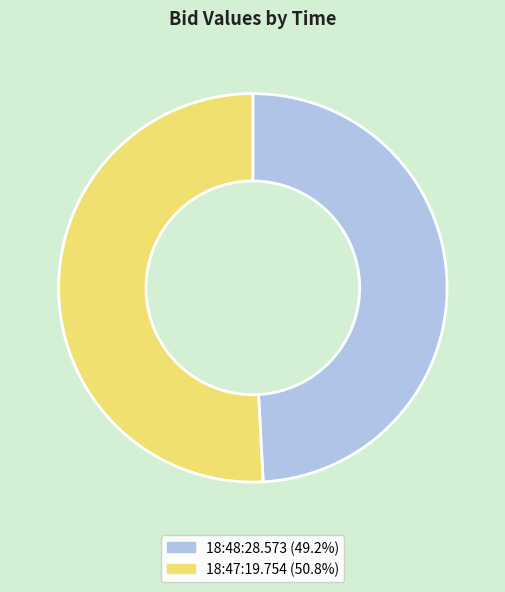

Do 18:47:19.754 and 18:48:28.573 together represent more than half of the pie?

Yes